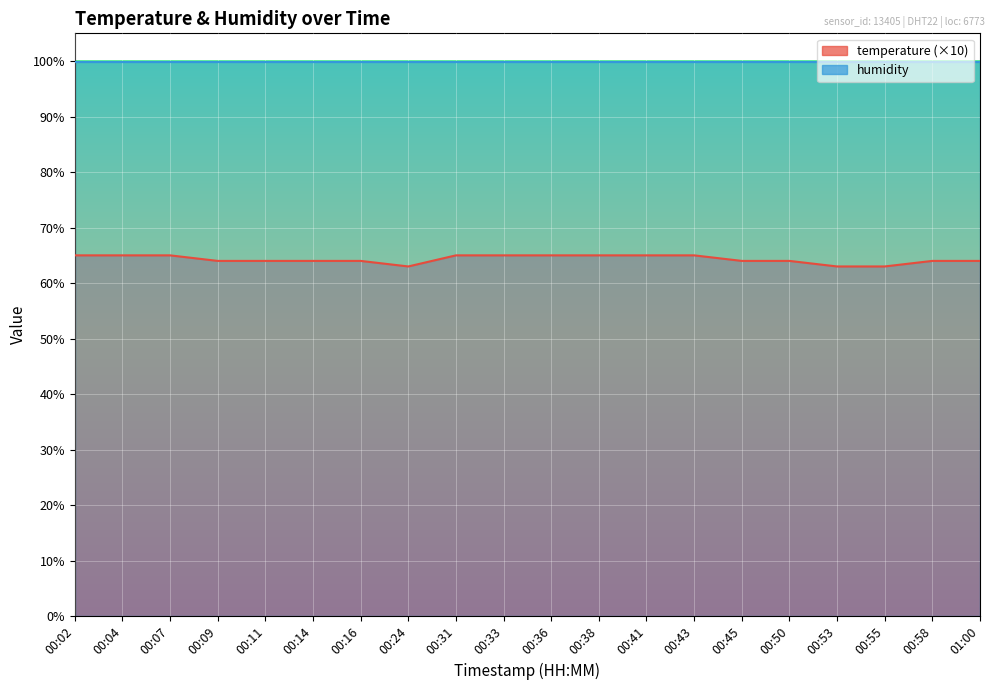

What is the difference between the maximum and minimum values?

2